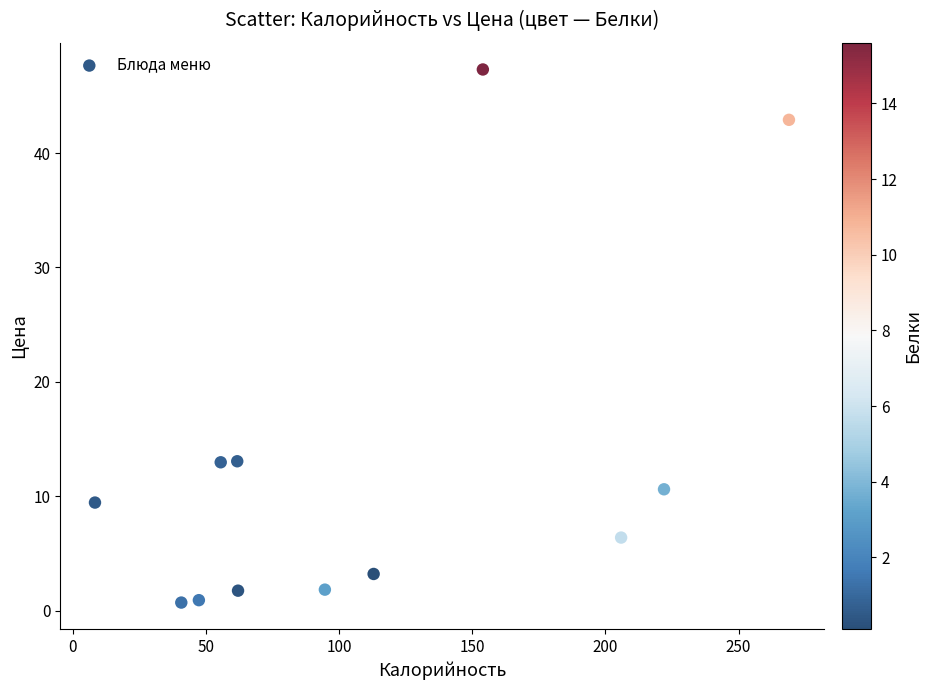

What is the average Y value?

12.6